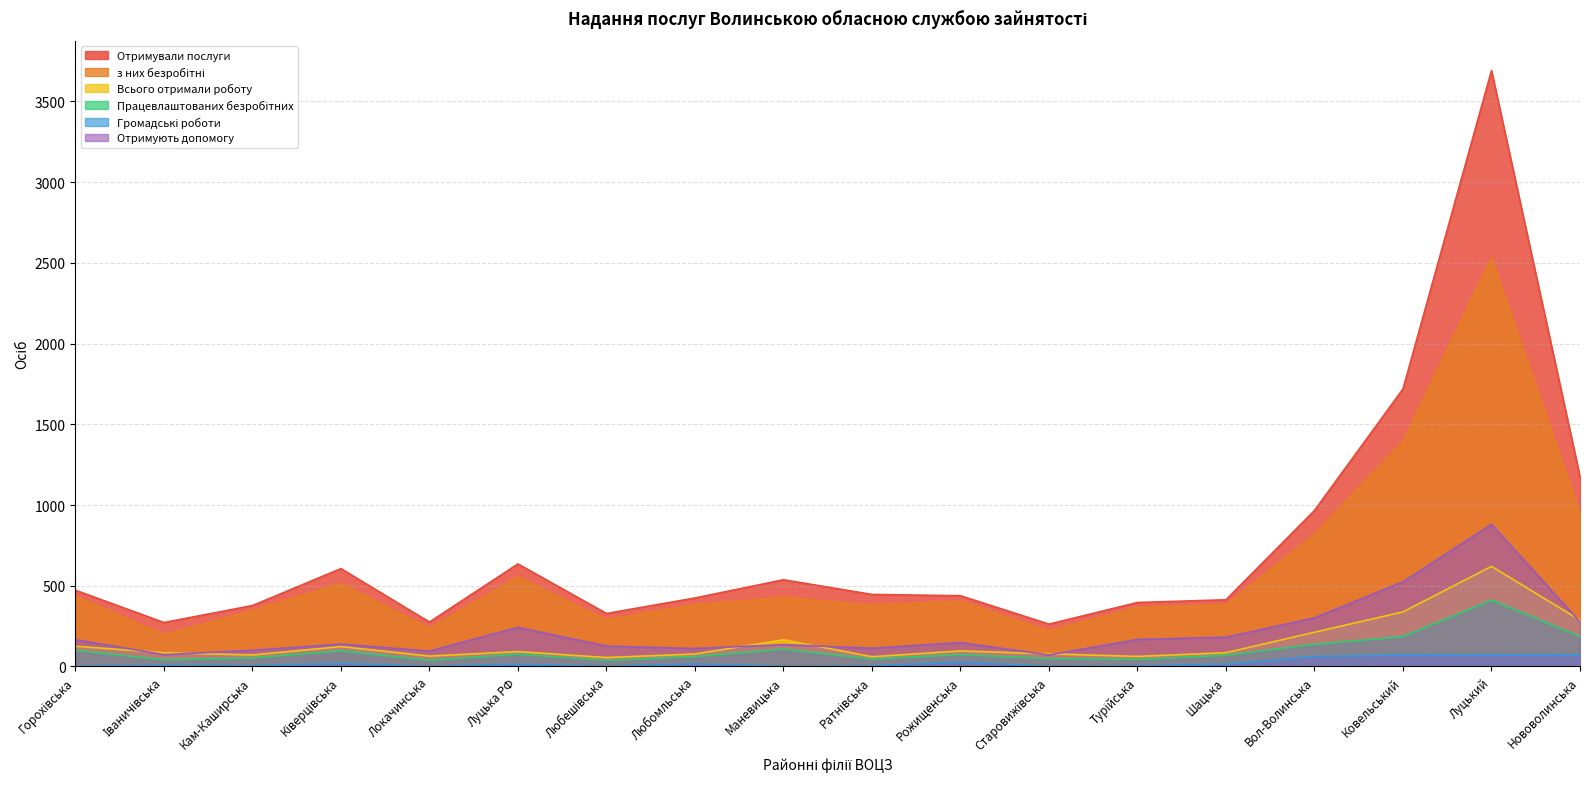

Rank the categories by Всього отримали роботу value from lowest to highest.

Любешівська, Ратнівська, Турійська, Локачинська, Кам-Каширська, Любомльська, Старовижівська, Іваничівська, Шацька, Луцька РФ, Рожищенська, Ківерцівська, Горохівська, Маневицька, Вол-Волинська, Нововолинська, Ковельський, Луцький